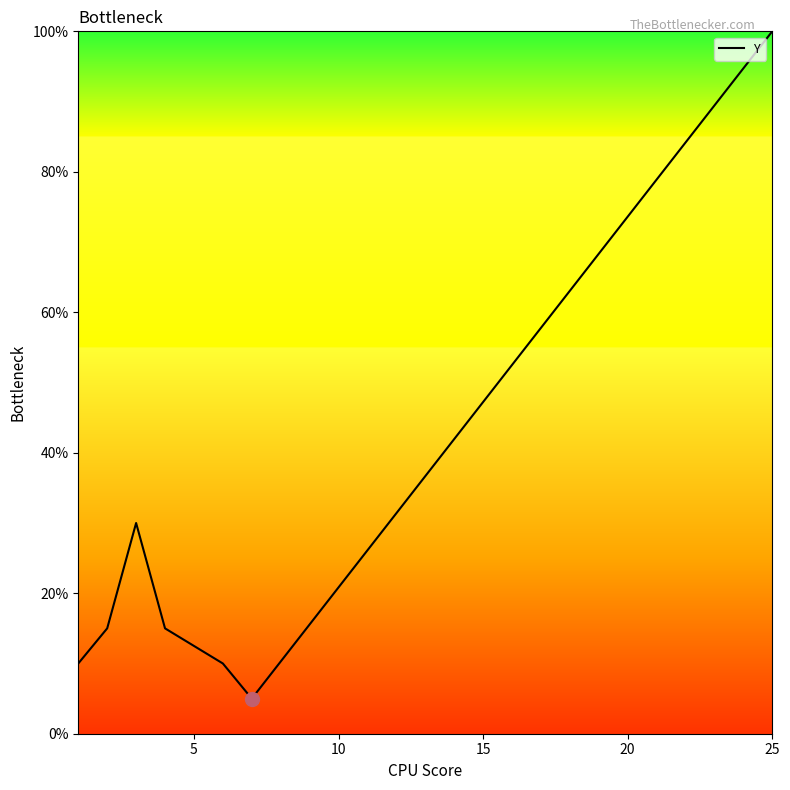

True or false: there are more than 2 points higher than both neighbors.

False